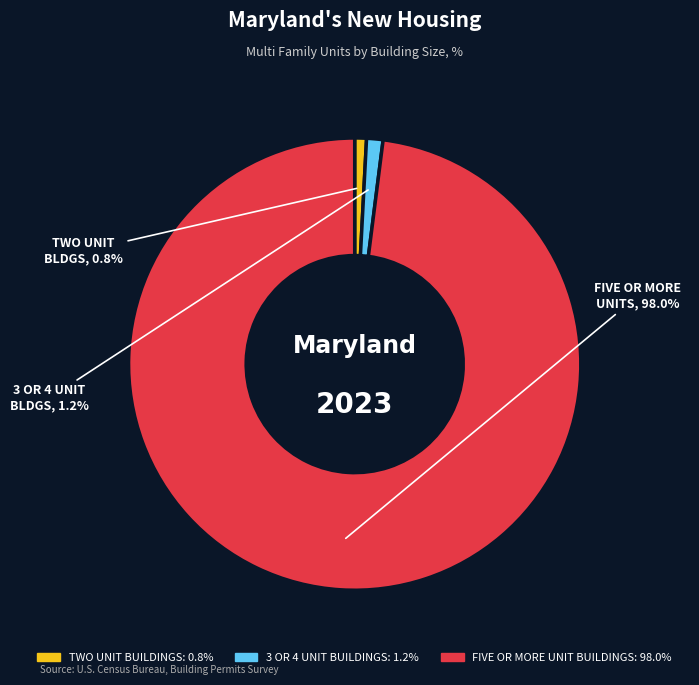

What percentage do TWO UNIT BUILDINGS and 3 OR 4 UNIT BUILDINGS together represent?

2.0%